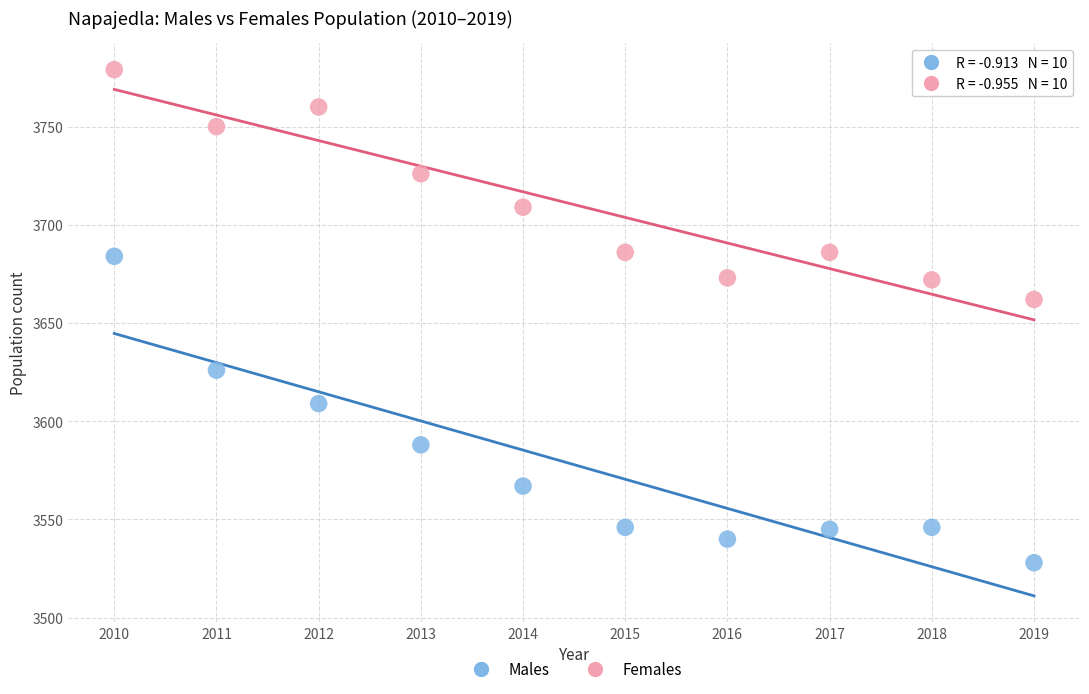

Across all data points, what is the range of X values (max minus min)?

9